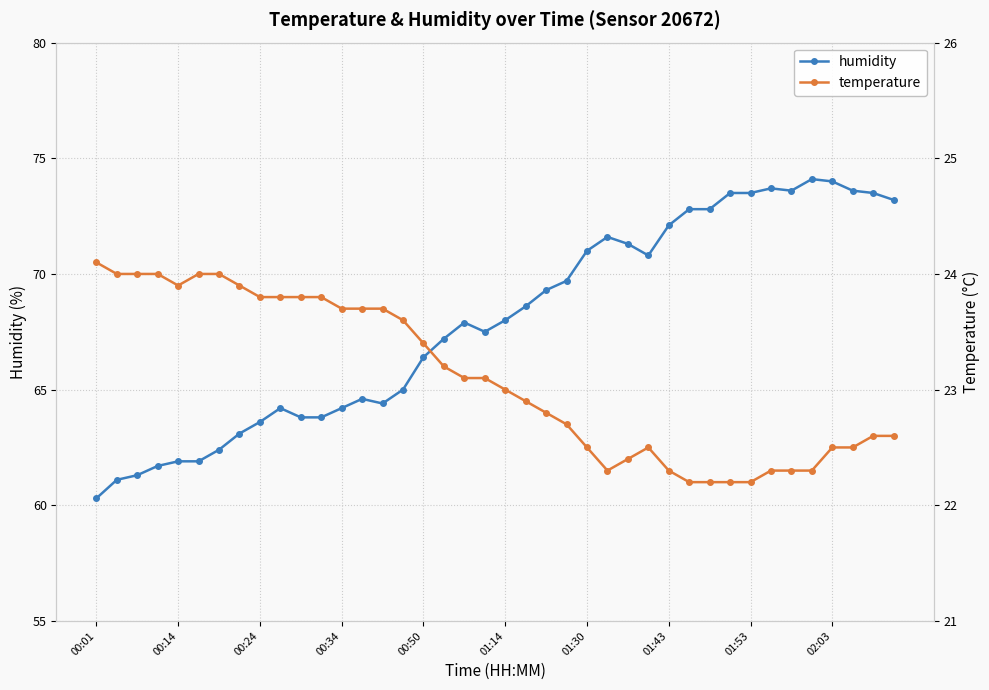

What is the maximum value for humidity?

74.1